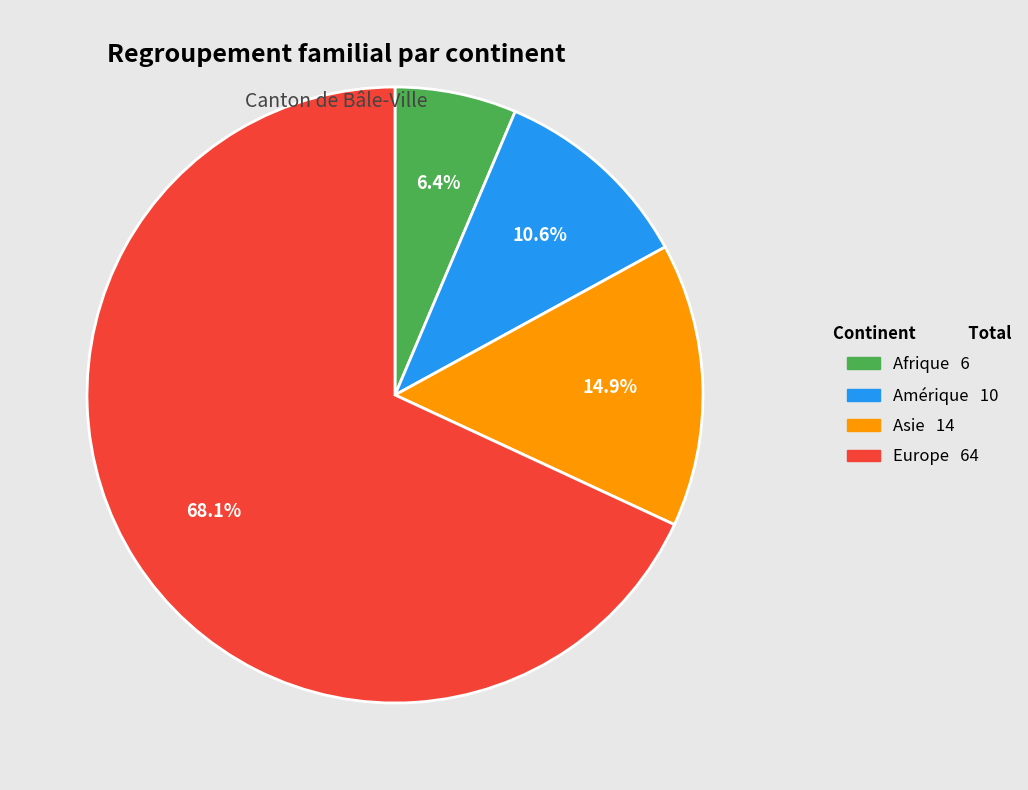

To the nearest percent, what is the average slice percentage?

25%